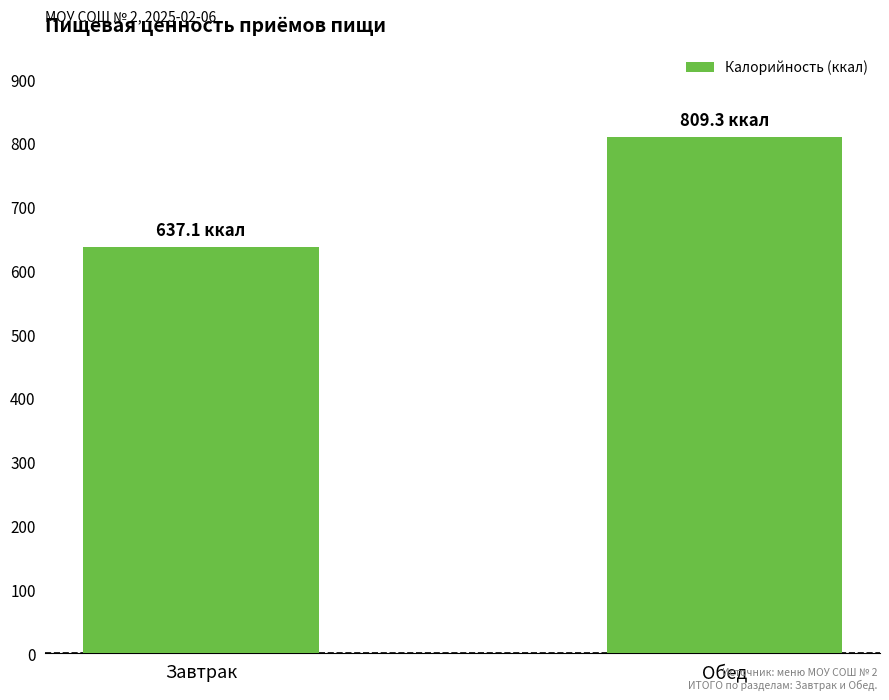

Does the chart contain any negative values?

No